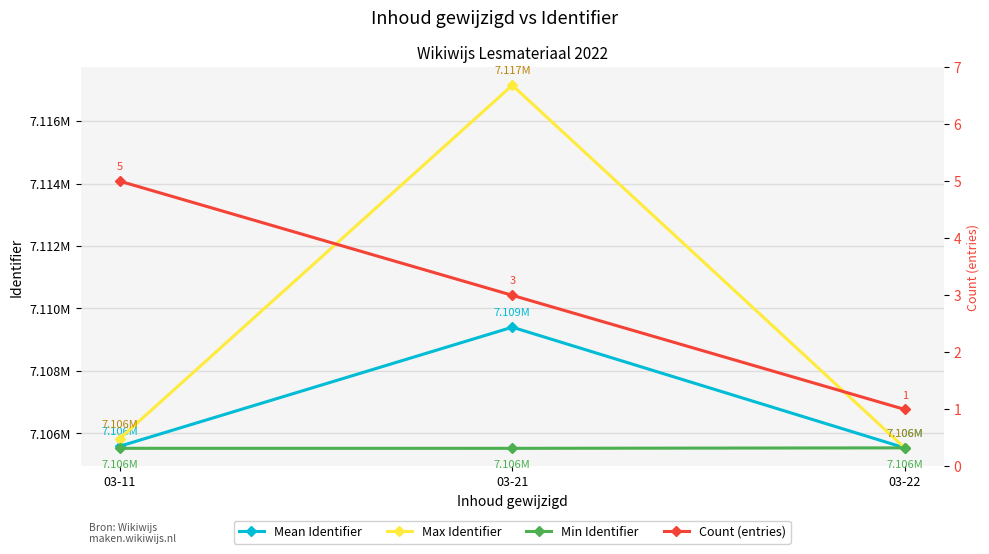

What is the total value across all series at 03-21?

21332069